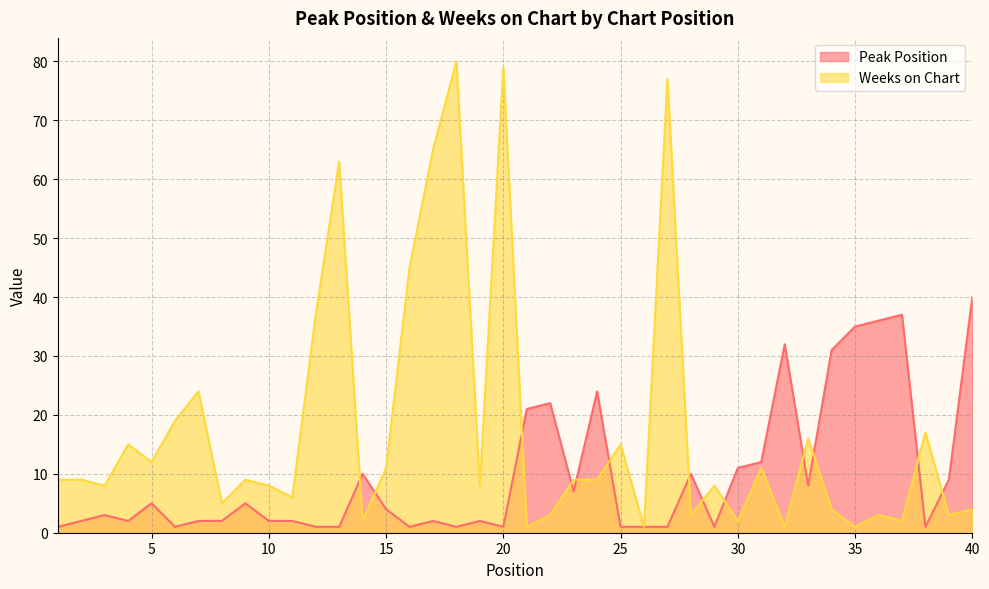

What is the difference between the maximum and minimum values in the Weeks on Chart series?

79